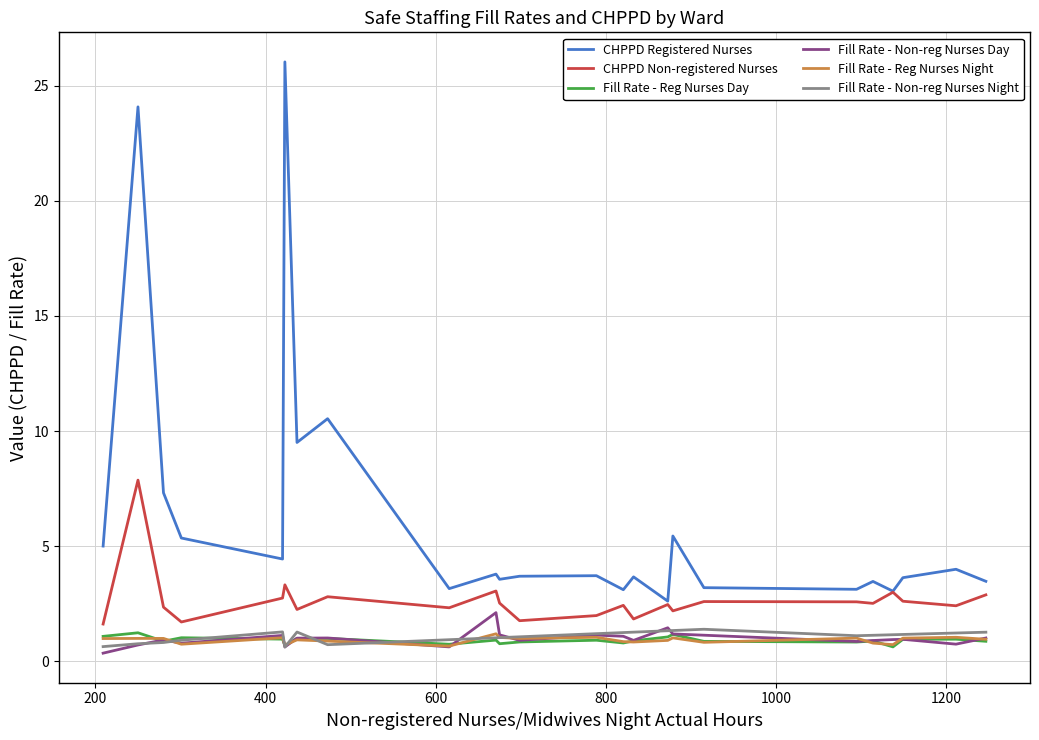

Which series has the largest total across all categories?

CHPPD Registered Nurses